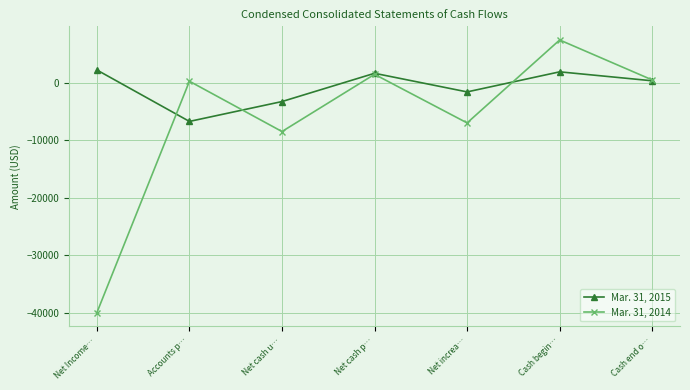

Reading left to right, transcribe all the data shown in this chart.

Mar. 31, 2015: Net Income…=2260	Accounts p…=-6701	Net cash u…=-3241	Net cash p…=1680	Net increa…=-1561	Cash begin…=1935	Cash end o…=374
Mar. 31, 2014: Net Income…=-40012	Accounts p…=300	Net cash u…=-8462	Net cash p…=1500	Net increa…=-6962	Cash begin…=7483	Cash end o…=521